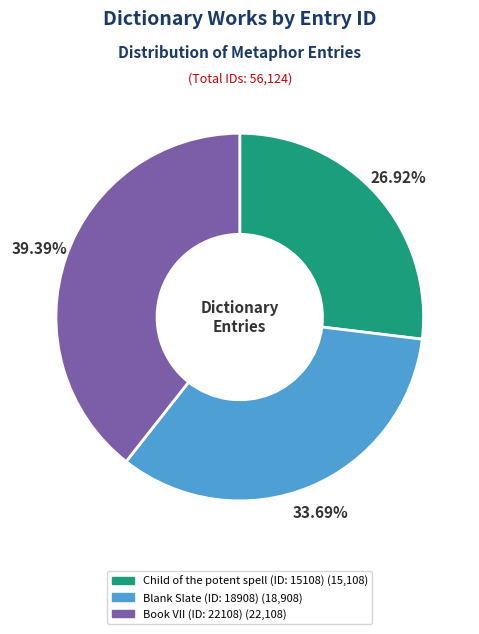

To the nearest percent, what percentage of the pie is Book VII (ID: 22108)?

39%